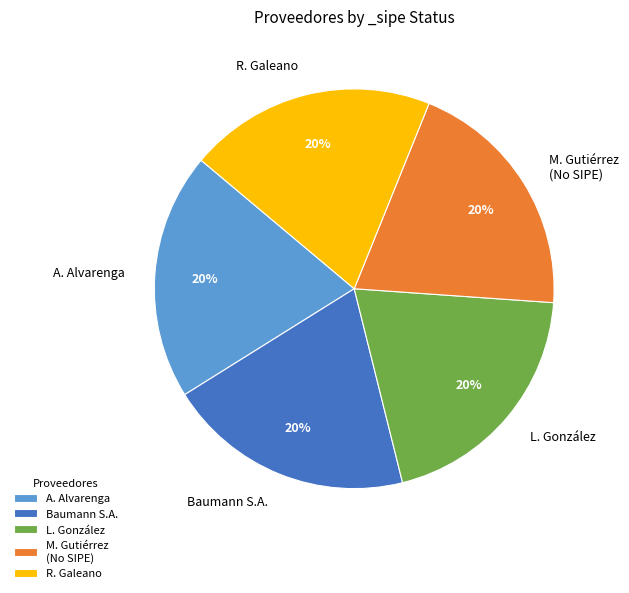

How many segments does this pie chart have?

5